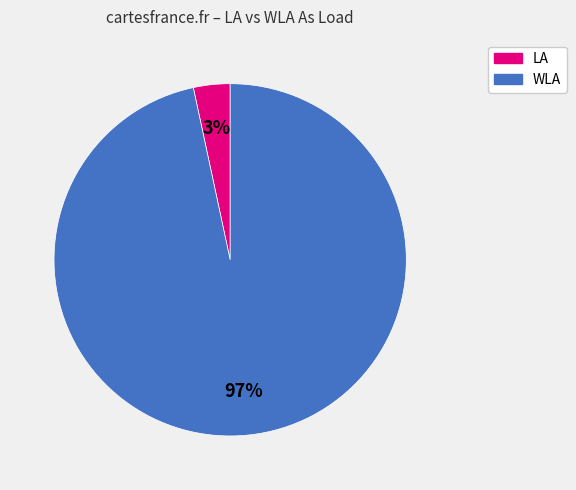

To the nearest percent, what is the average slice percentage?

50%